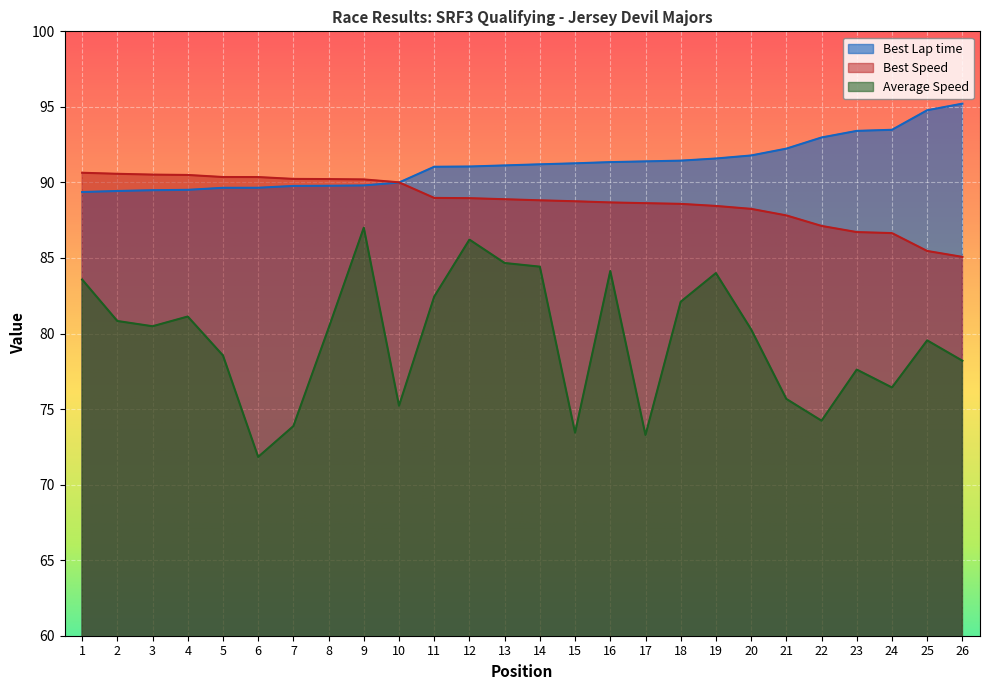

True or false: Best Lap time has a value of 44.9 at 12.

False